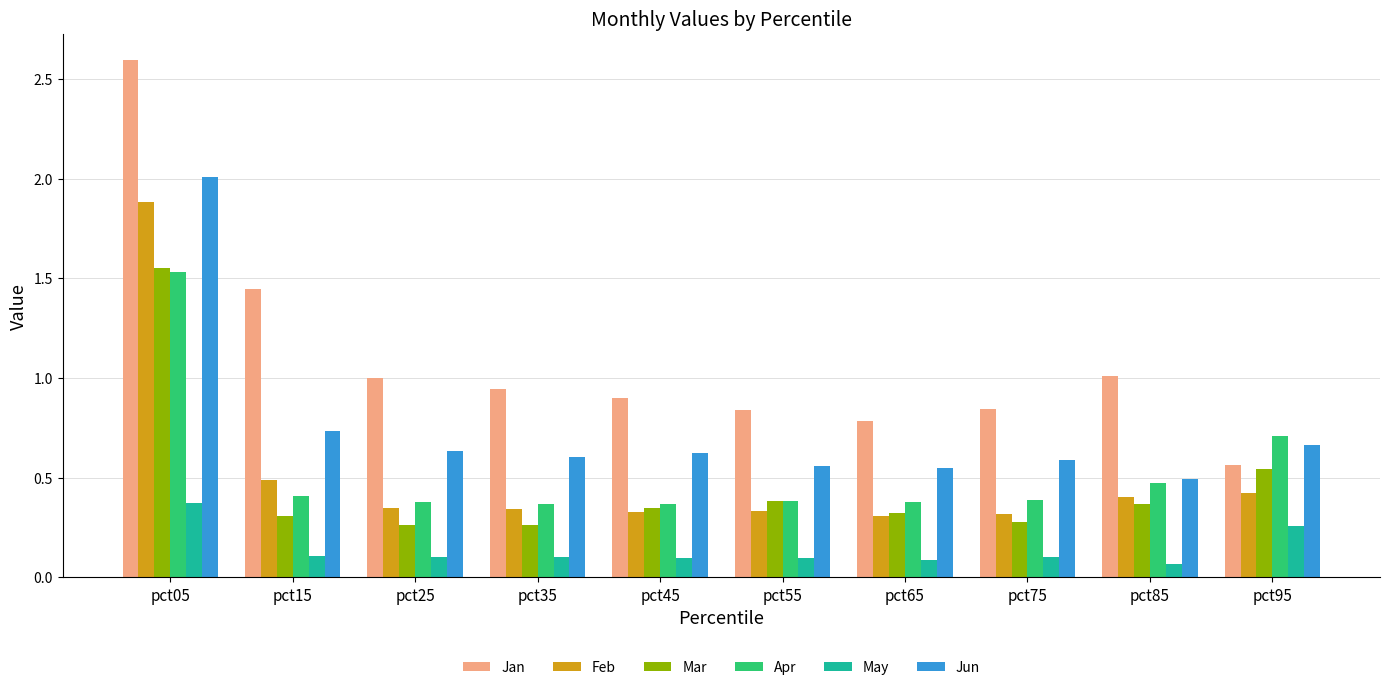

Which series has the largest total across all categories?

Jan